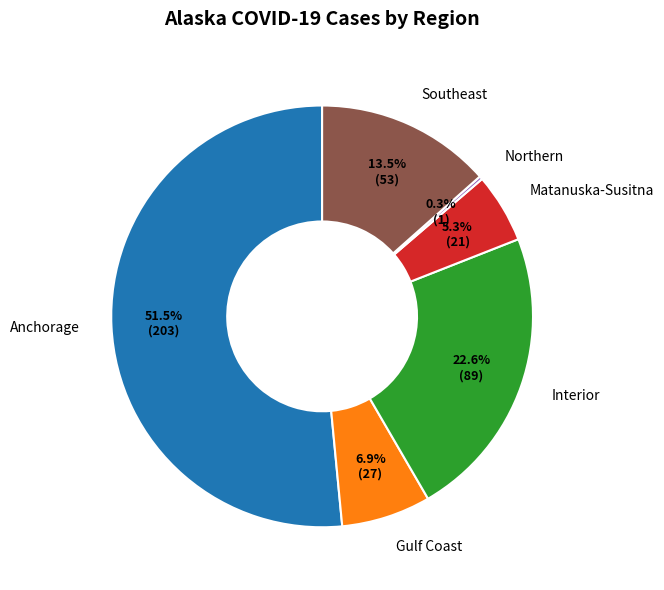

To the nearest percent, what is the average slice percentage?

17%